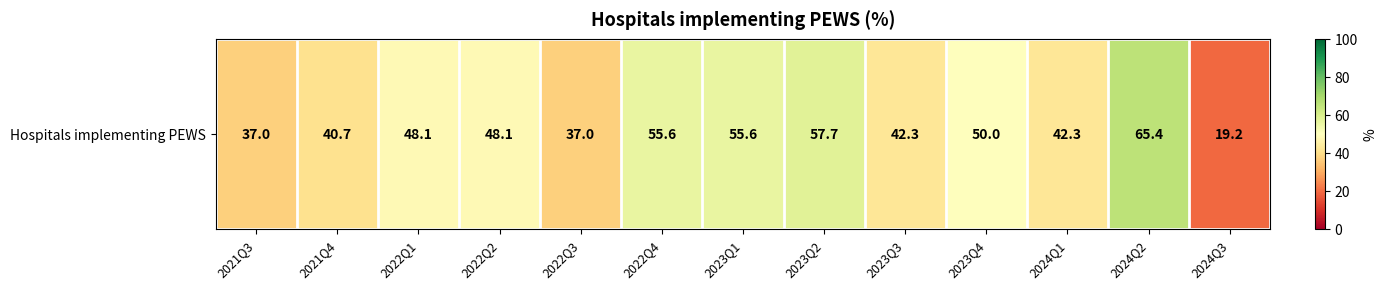

Rank the categories by value from highest to lowest.

2024Q2, 2023Q2, 2022Q4, 2023Q1, 2023Q4, 2022Q1, 2022Q2, 2023Q3, 2024Q1, 2021Q4, 2021Q3, 2022Q3, 2024Q3